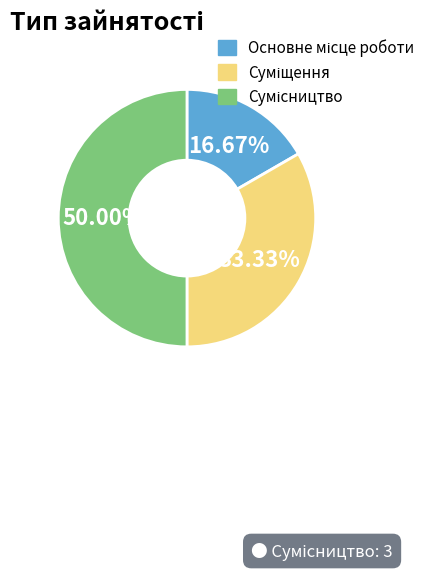

To the nearest percent, what is the difference between the Суміщення and Сумісництво slice percentages?

17%